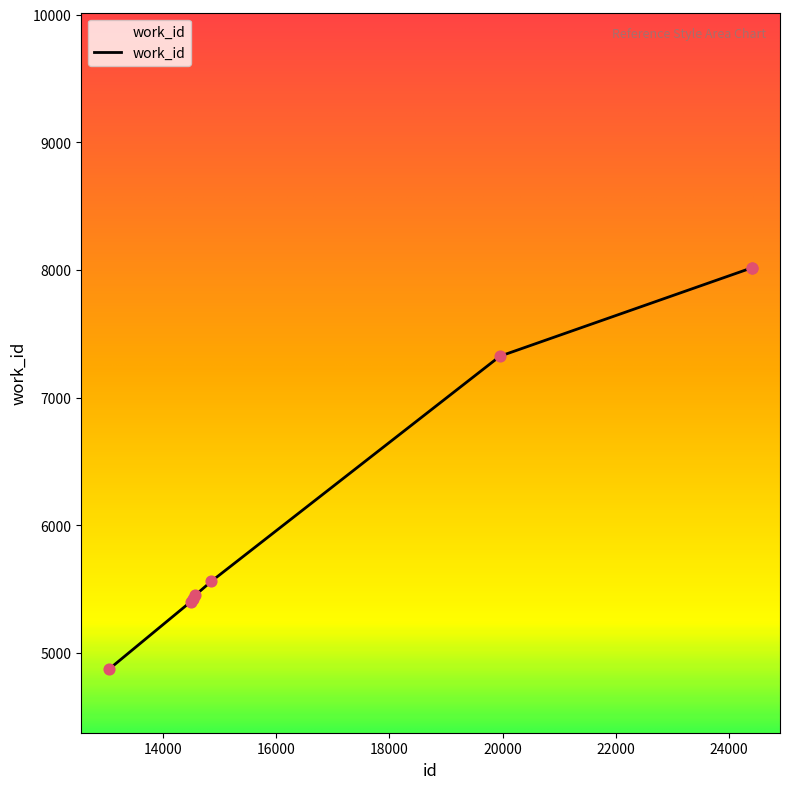

True or false: the data has more than 2 interior local peaks.

False